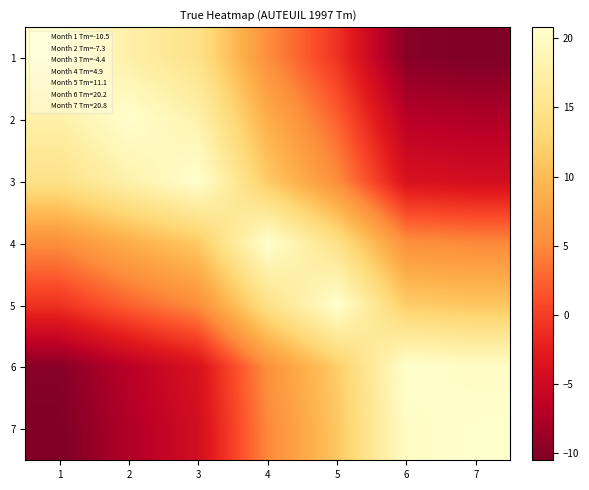

How many distinct data groups are displayed?

7